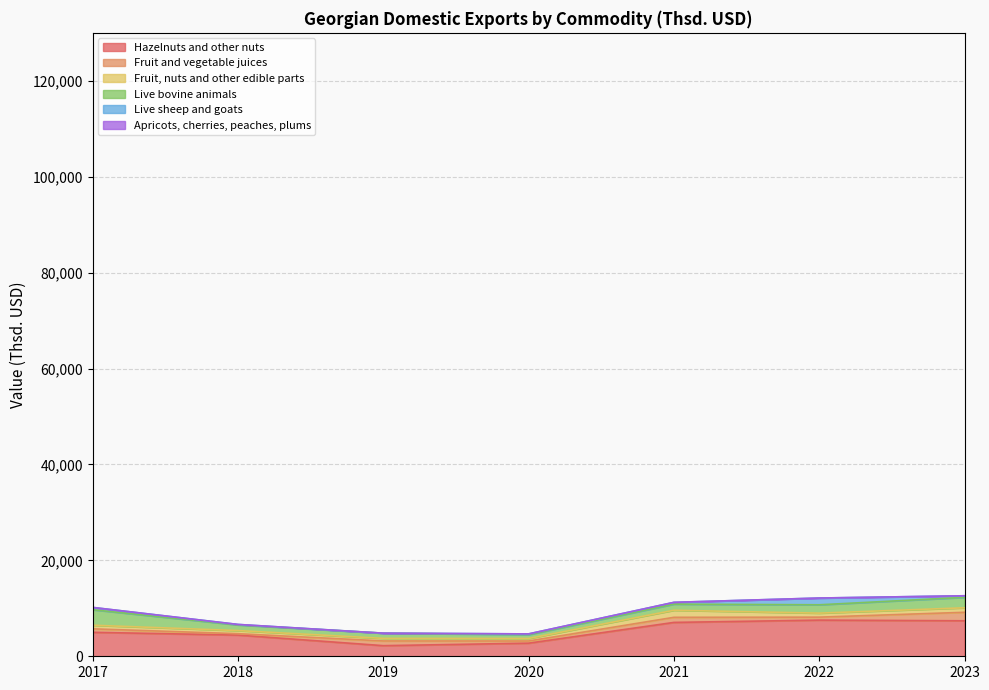

Which series has the largest range (max minus min)?

Hazelnuts and other nuts